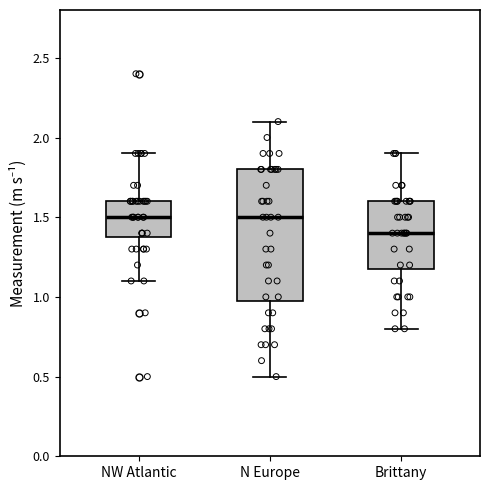

Where is the upper edge of the box for NW Atlantic on the y-axis? The values are not printed on the chart, so give them approximately, as read against the axis.

1.6